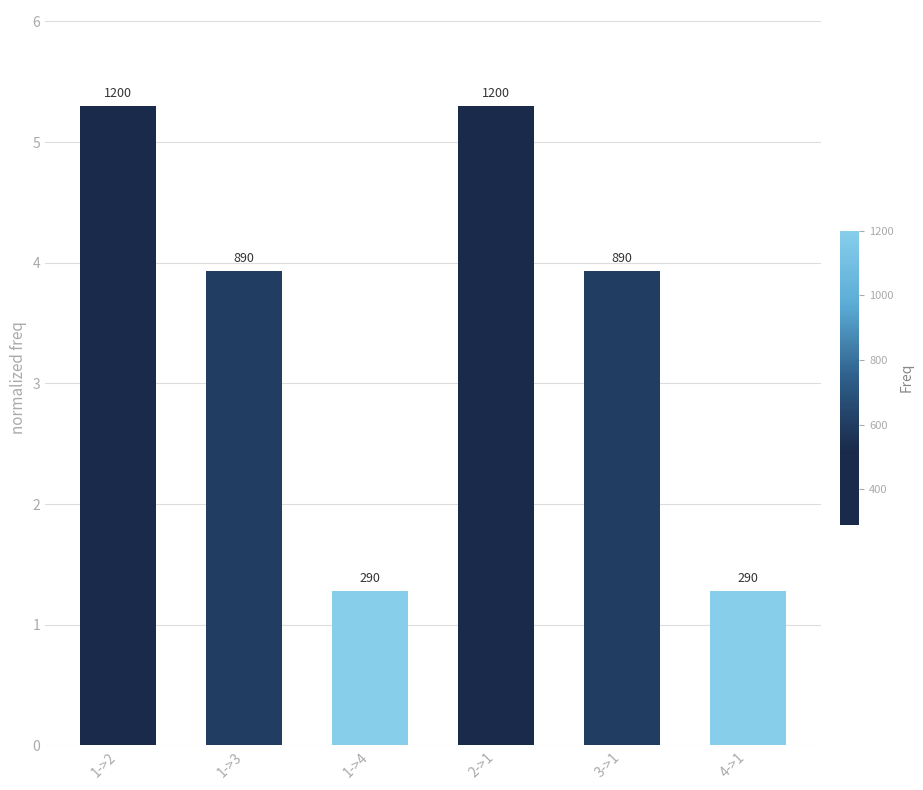

What is the smallest value displayed?

1.3